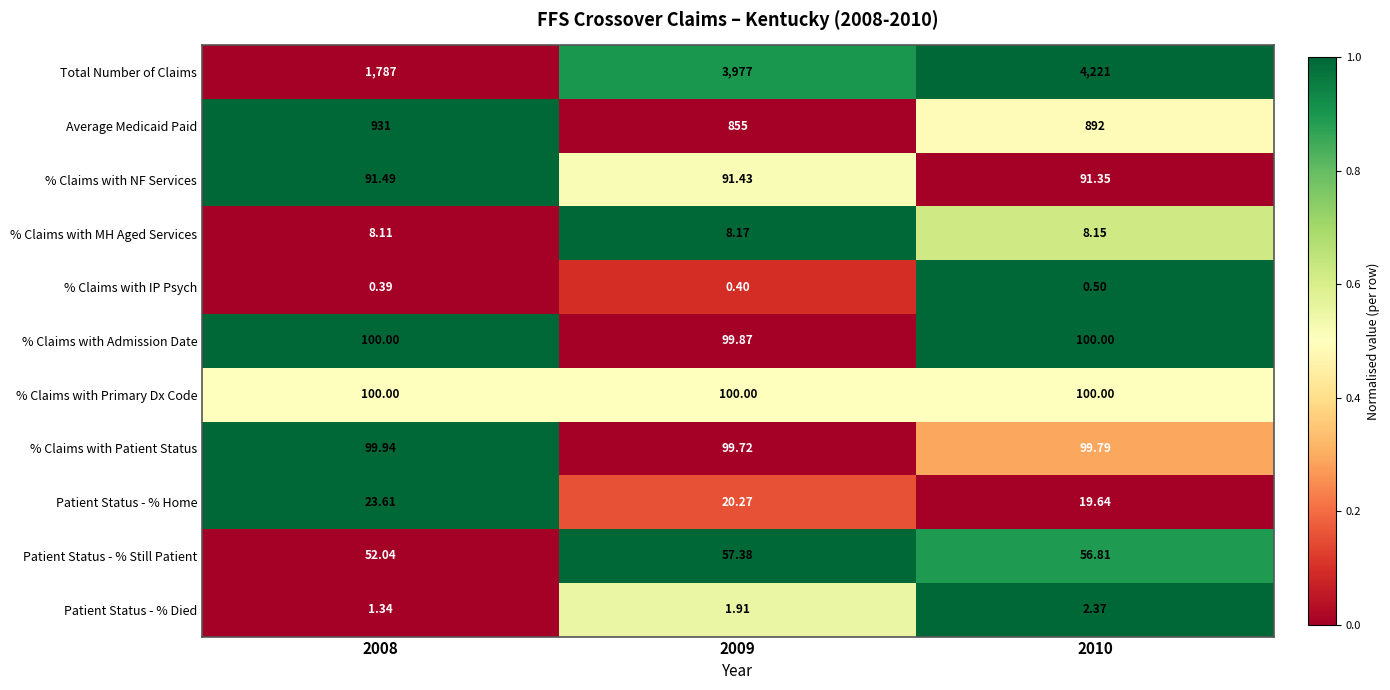

Which series changed the most between 2008 and 2009?

Total Number of Claims